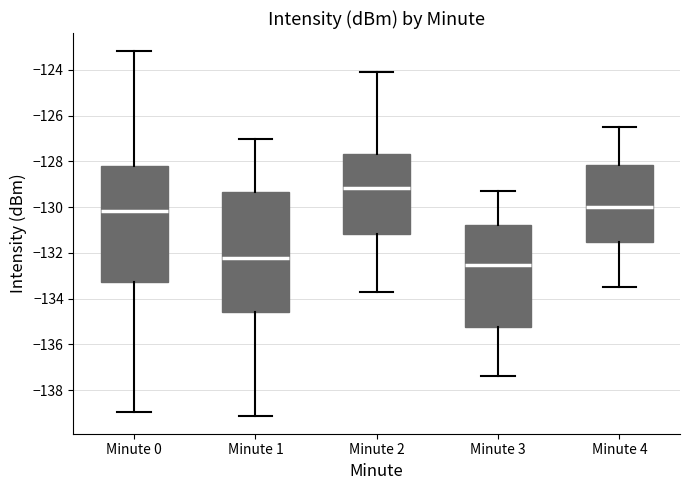

Where does the median line of the box for Minute 0 sit on the y-axis? The values are not printed on the chart, so give them approximately, as read against the axis.

-130.2